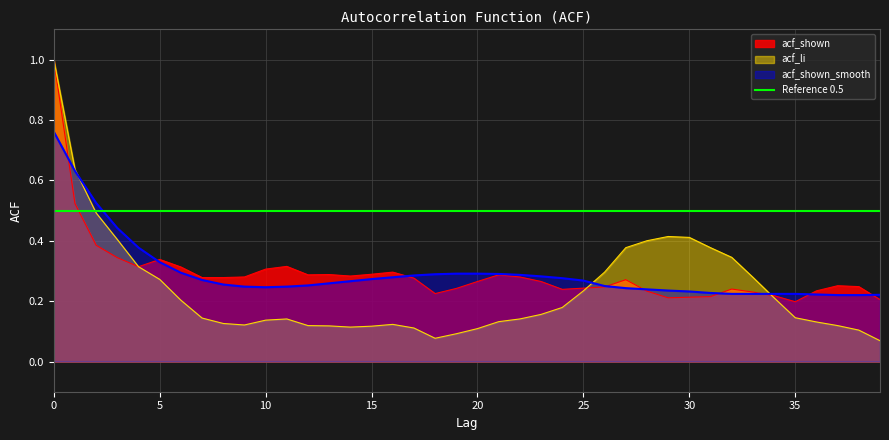

Which has a higher value, 37 or 5?

5